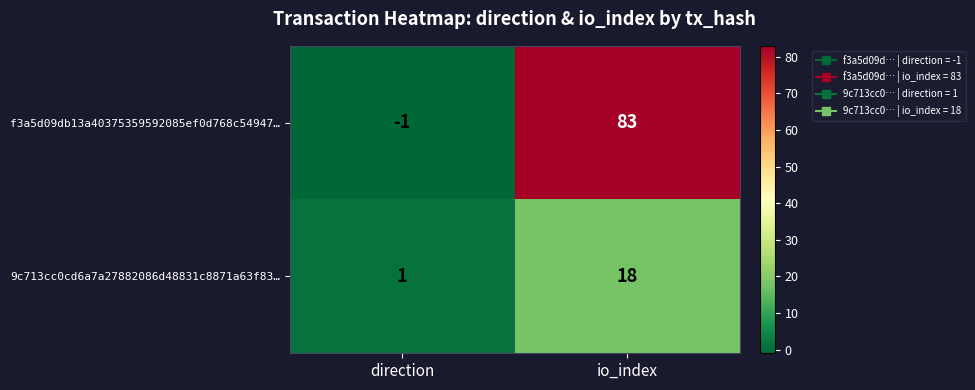

Between direction and io_index, which series saw the biggest shift?

f3a5d09db13a40375359592085ef0d768c54947…